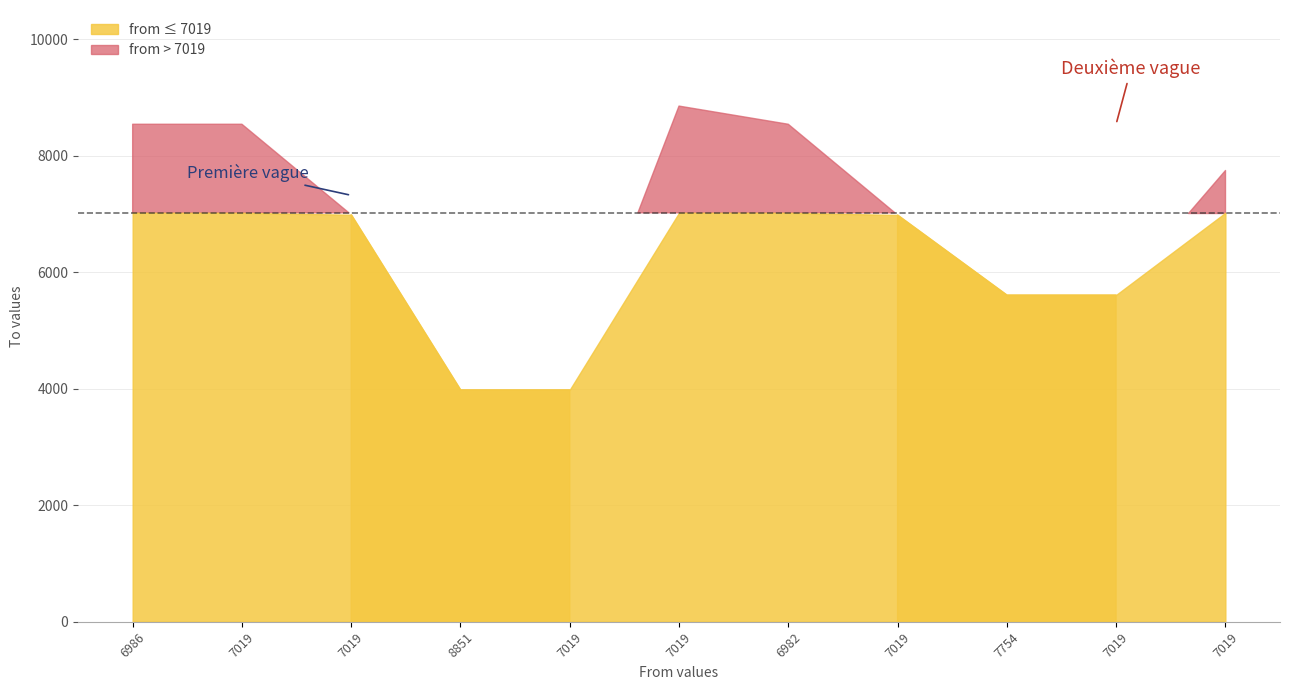

Which category has the highest value across all series?

7019